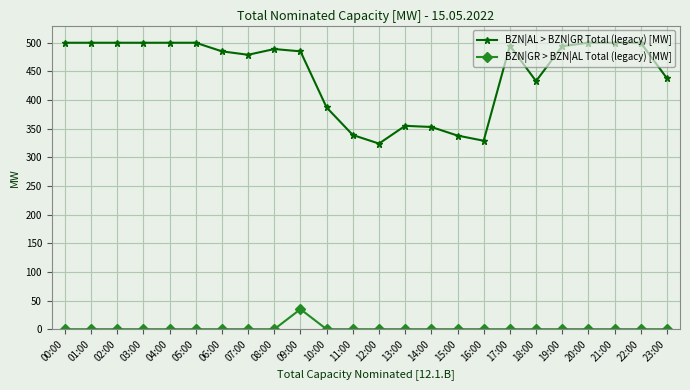

Between 03:00 and 11:00, which series saw the biggest shift?

BZN|AL > BZN|GR Total (legacy) [MW]